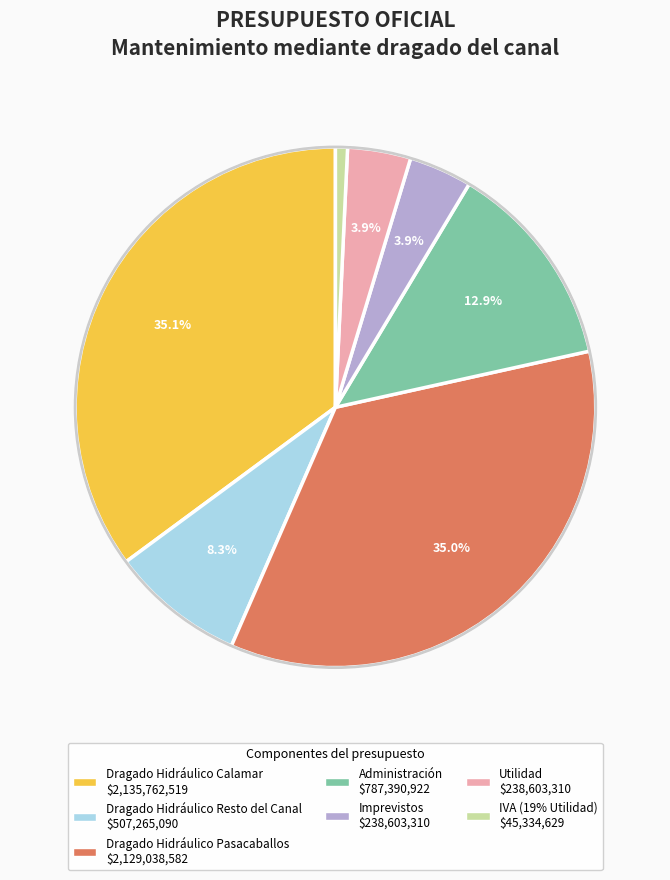

What is the ratio of the value at Dragado Hidráulico Calamar to the value at Administración?

2.7